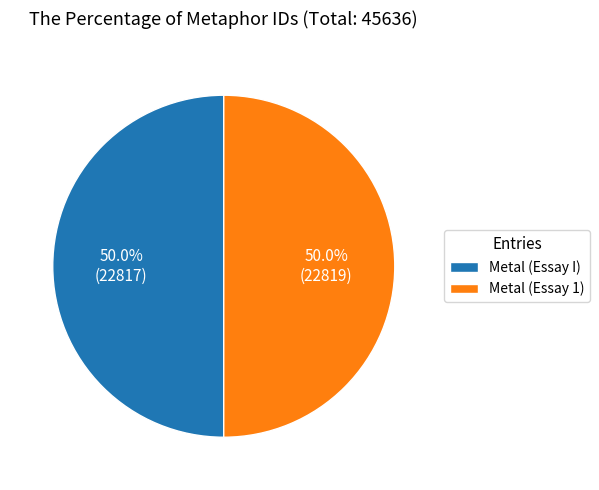

Do Metal (Essay 1) and Metal (Essay I) together represent more than half of the pie?

Yes